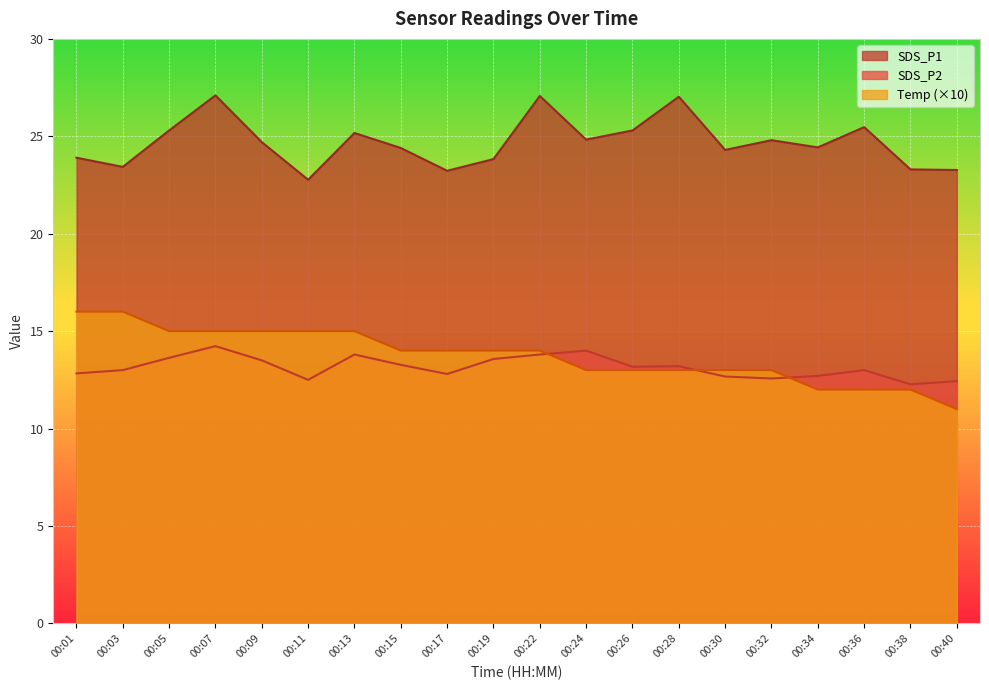

Rank the series by their maximum value, from highest to lowest.

SDS_P1, Temp (×10), SDS_P2